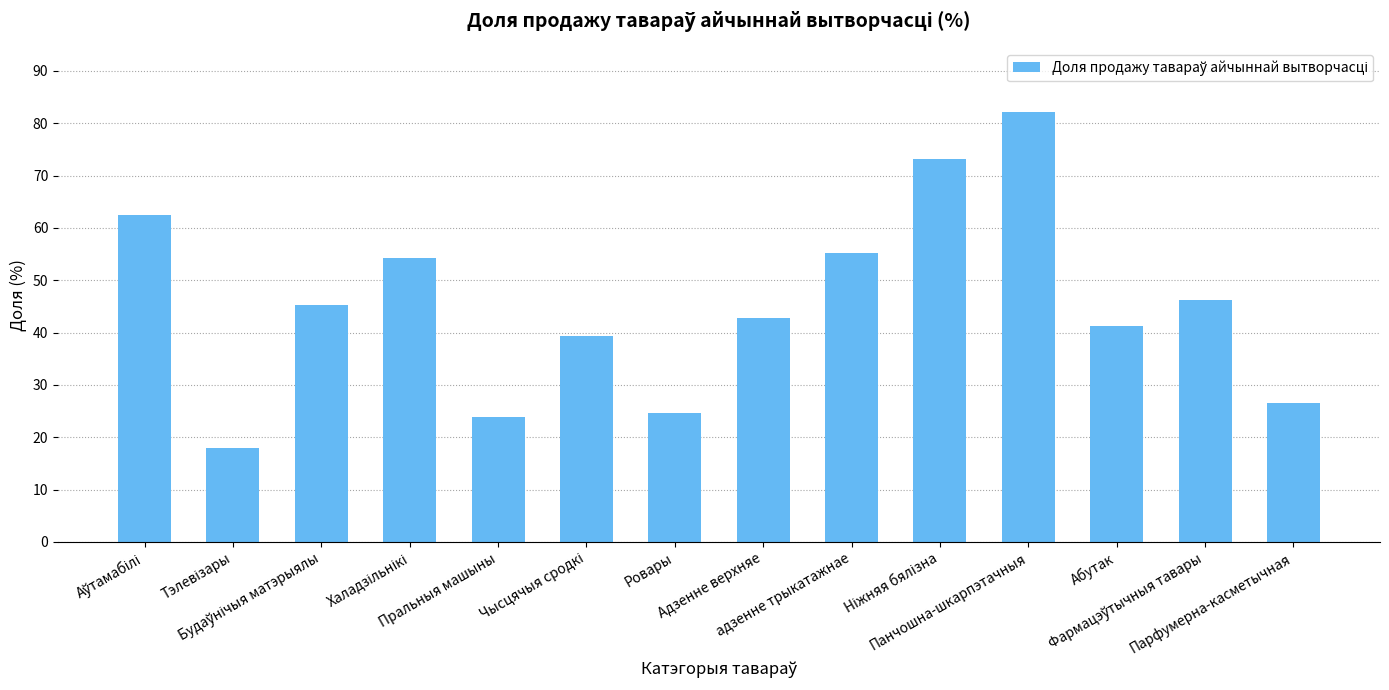

What is the difference between the second highest and second lowest values?

49.2